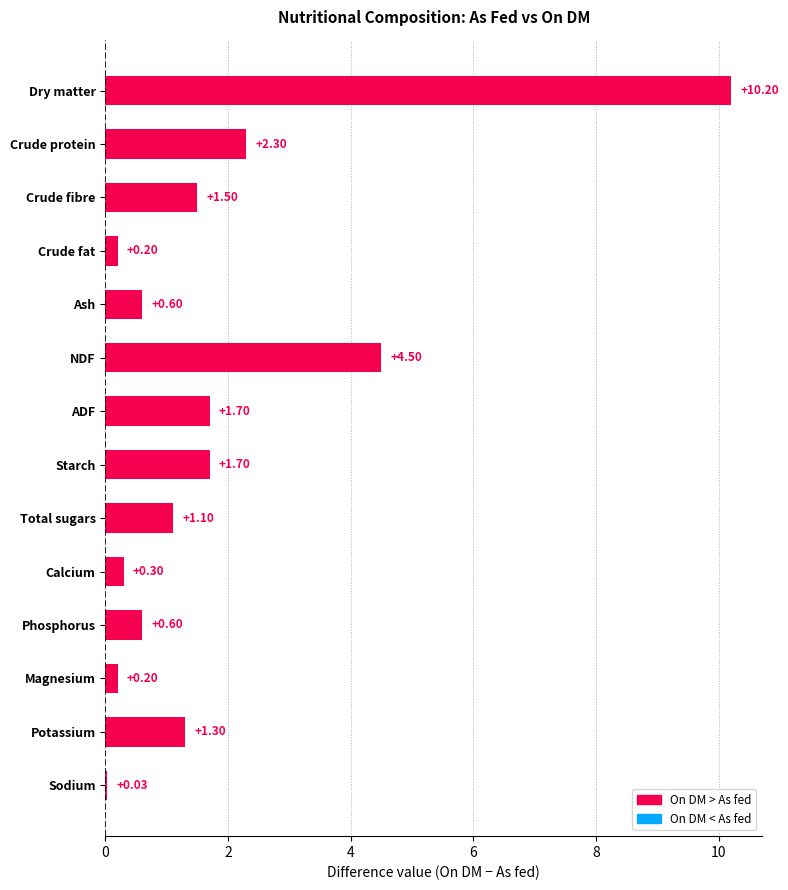

What is the sum of the values at Crude protein and Potassium?

3.6